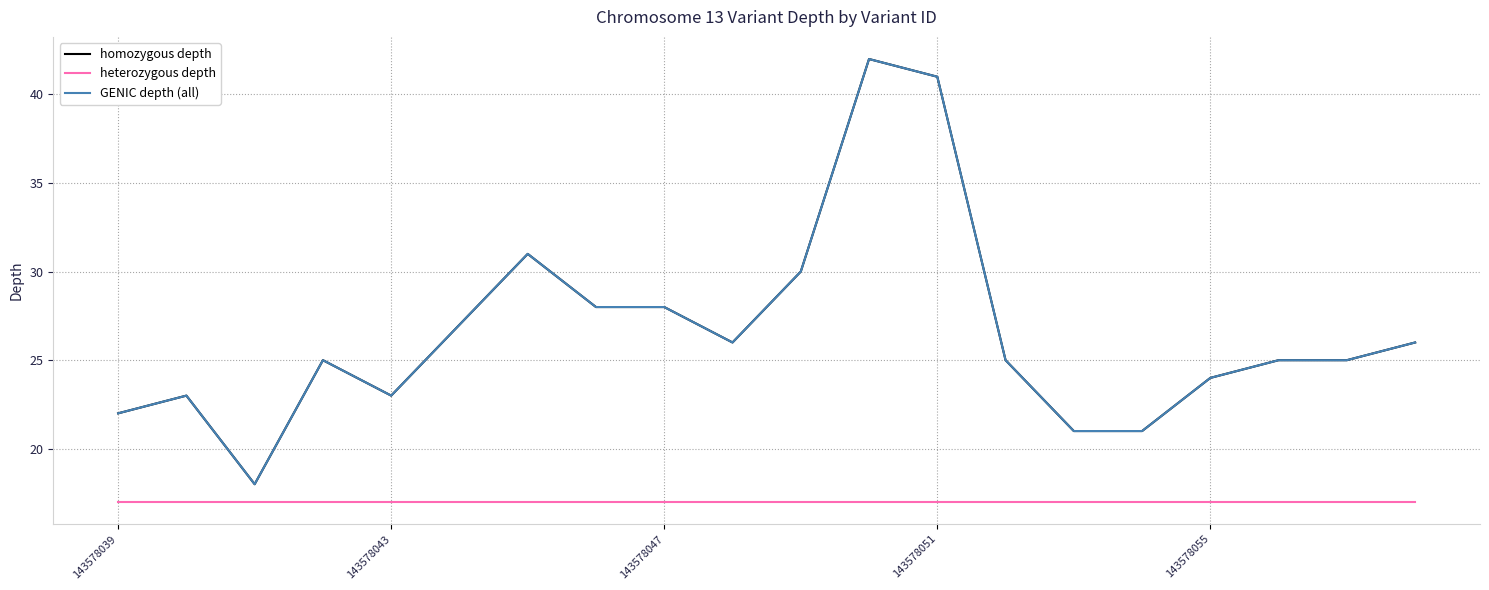

Does the chart display data point markers on the line(s)?

No